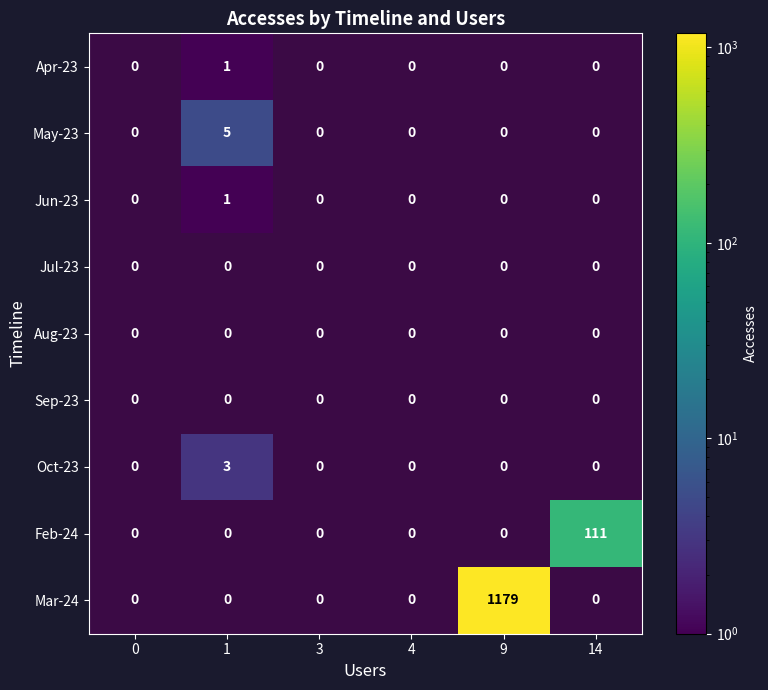

The Jul-23 series shows 0 at 14. True or false?

True